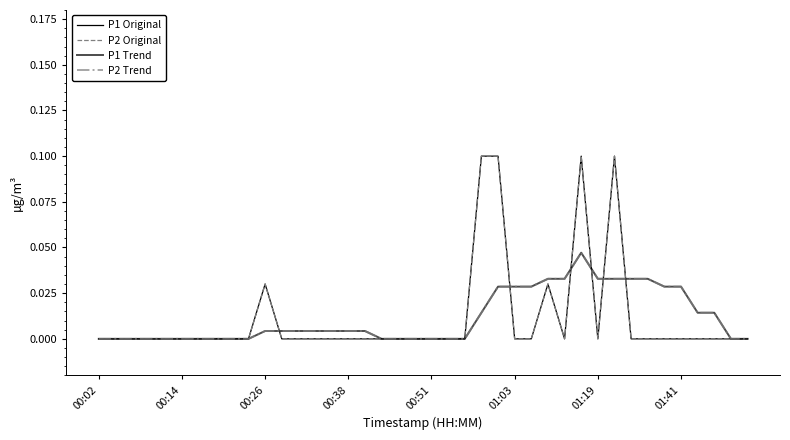

Does the chart display data point markers on the line(s)?

No